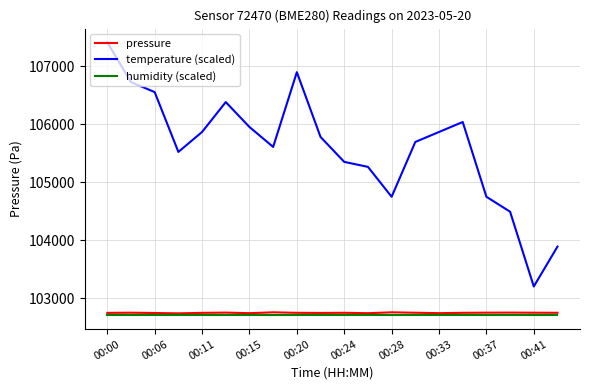

True or false: pressure and temperature (scaled) cross at least once.

False